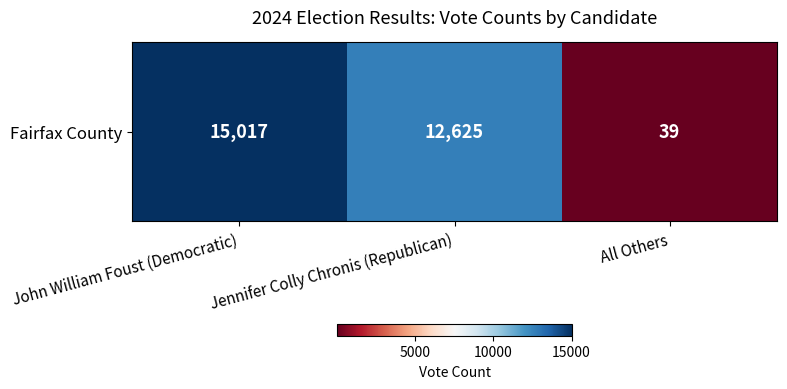

True or false: the data shows 15017 at John William Foust (Democratic).

True